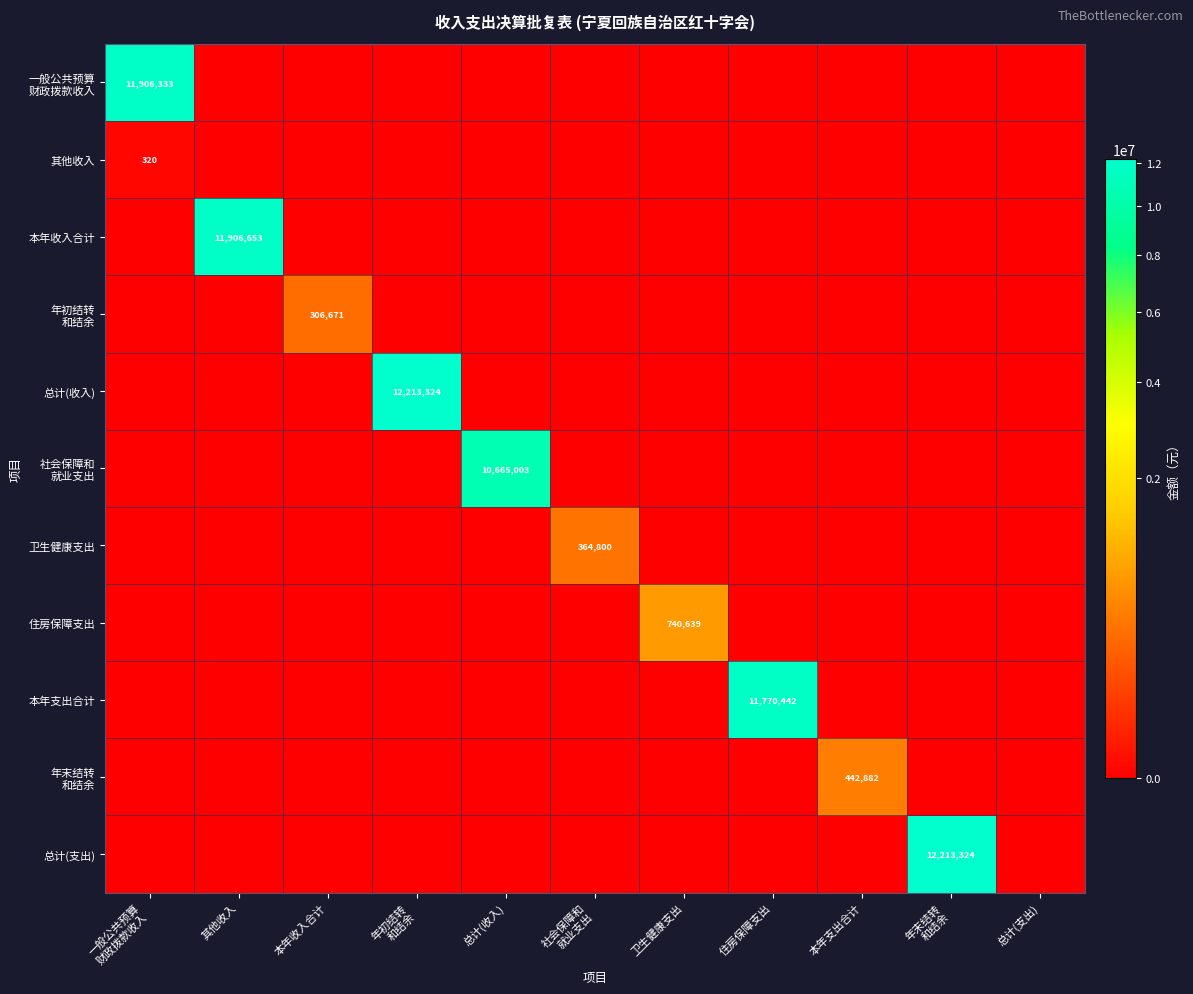

List the labels in order of 社会保障和 就业支出 value, largest first.

总计(收入), 一般公共预算 财政拨款收入, 其他收入, 本年收入合计, 年初结转 和结余, 社会保障和 就业支出, 卫生健康支出, 住房保障支出, 本年支出合计, 年末结转 和结余, 总计(支出)